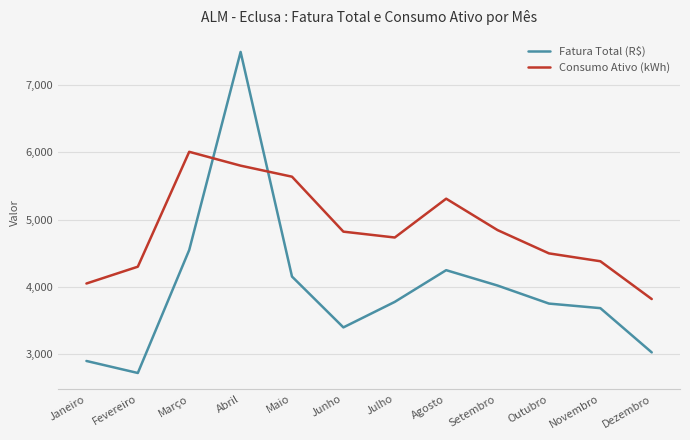

Rank the series at Abril from lowest to highest value.

Consumo Ativo (kWh), Fatura Total (R$)